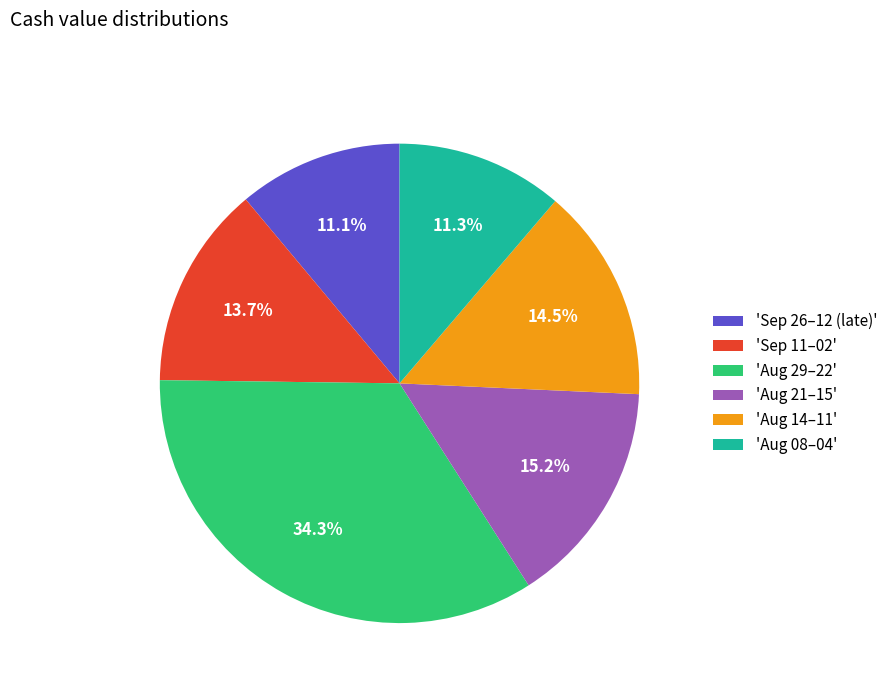

Does any single category account for the majority?

No